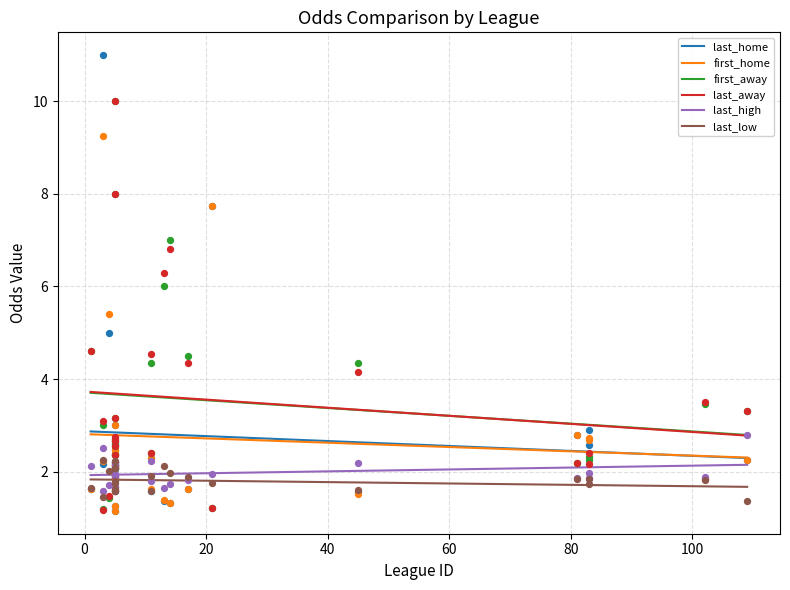

Which series reaches the maximum Y coordinate?

last_home